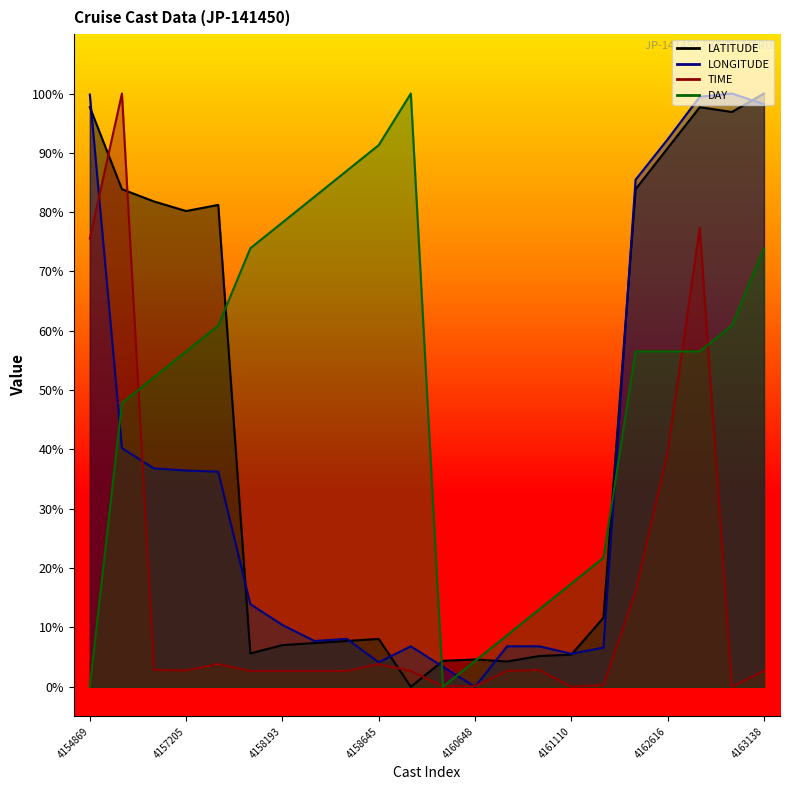

How many data points in LONGITUDE are less than 13?

11